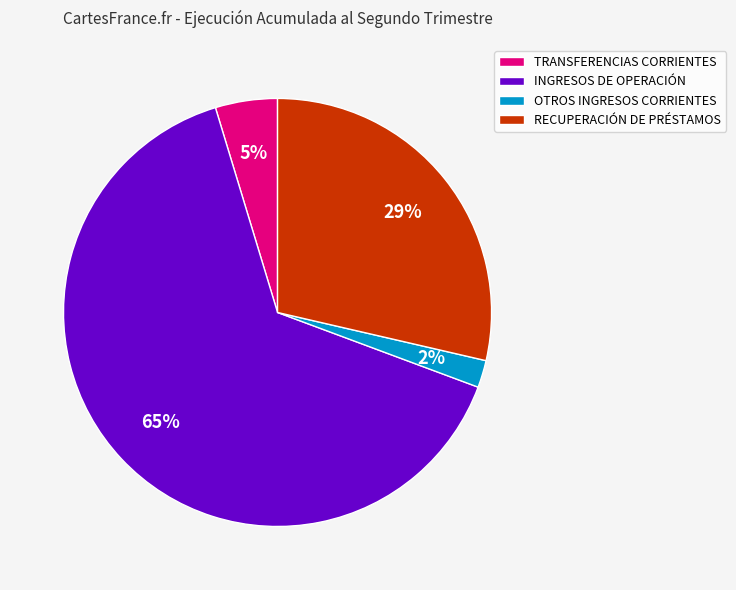

Between RECUPERACIÓN DE PRÉSTAMOS and TRANSFERENCIAS CORRIENTES, which is larger?

RECUPERACIÓN DE PRÉSTAMOS